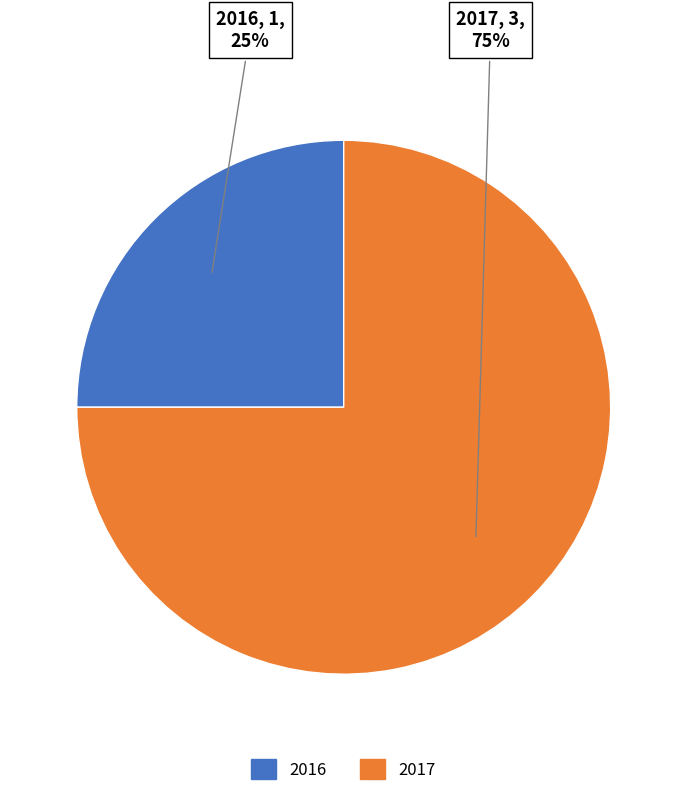

Rank the categories by value from highest to lowest.

2017, 2016